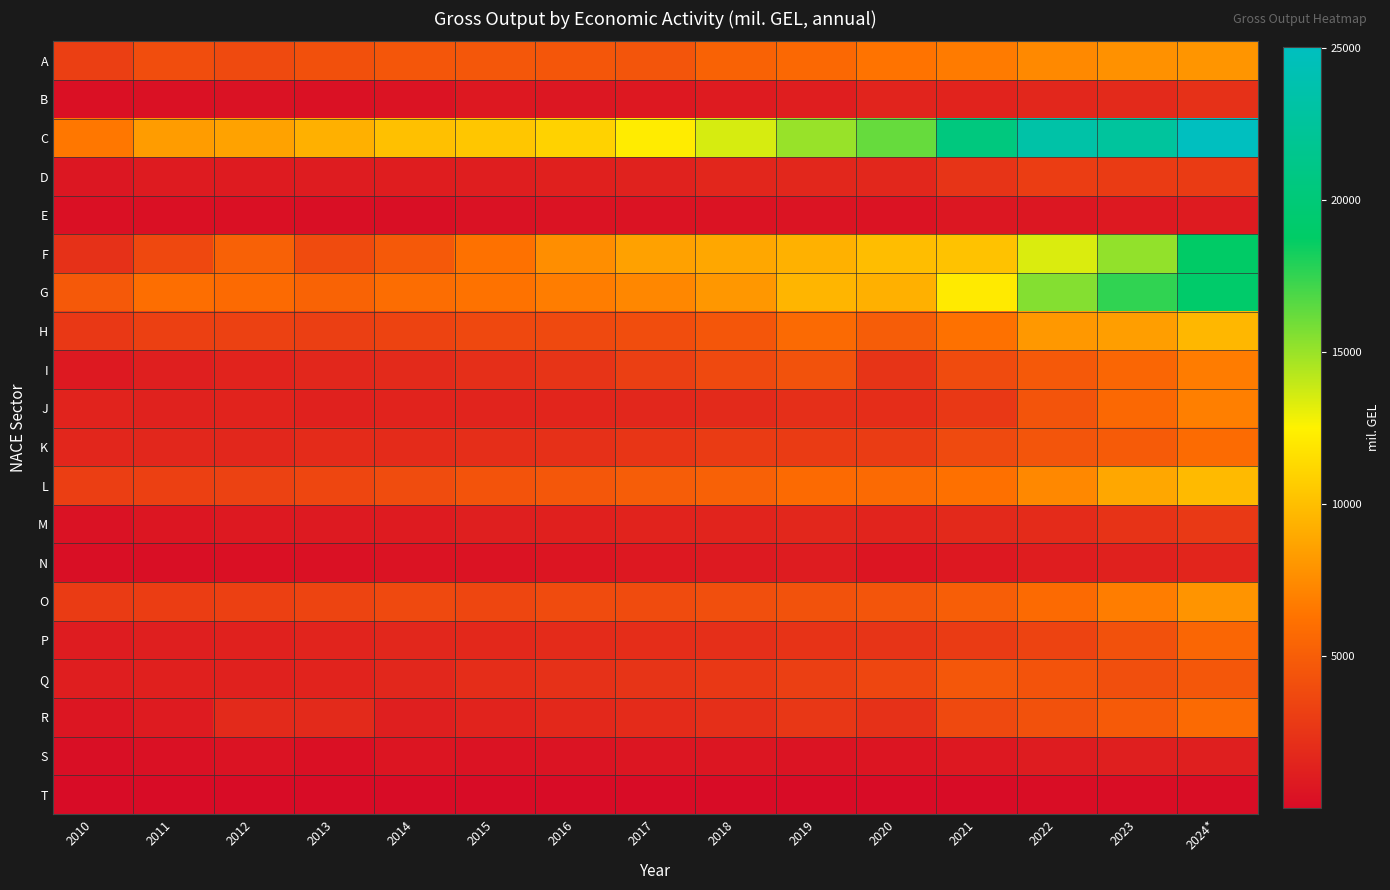

At how many categories does at least one series exceed 8902?

12